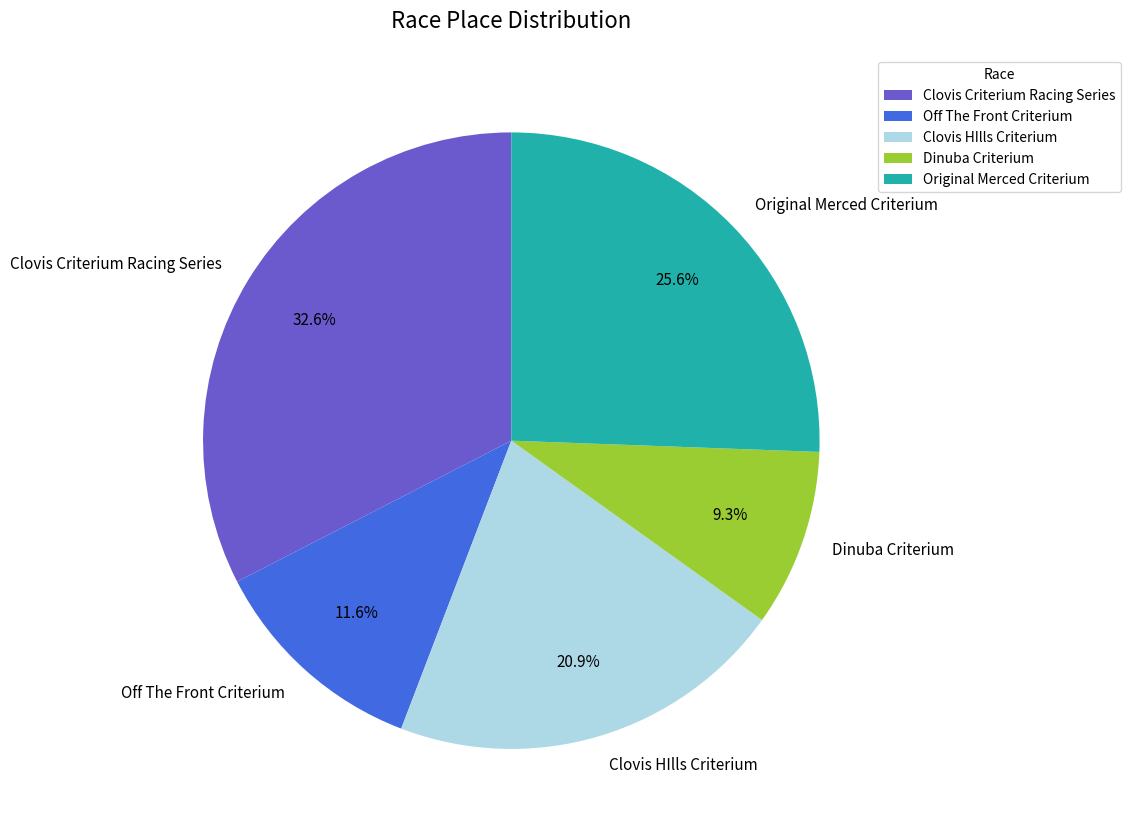

Do Dinuba Criterium and Off The Front Criterium together represent more than half of the pie?

No